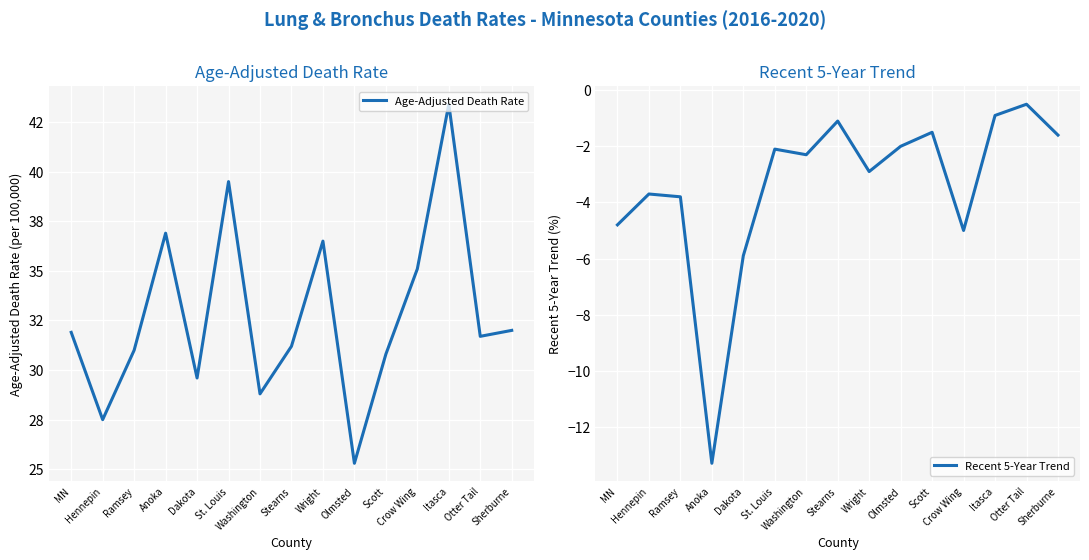

What is the total value across all series at Sherburne?

30.4